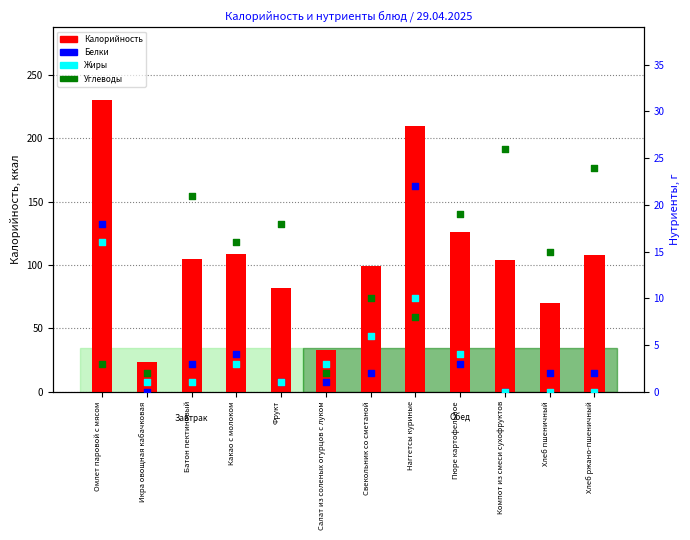

Which series contains the highest Y value?

Калорийность